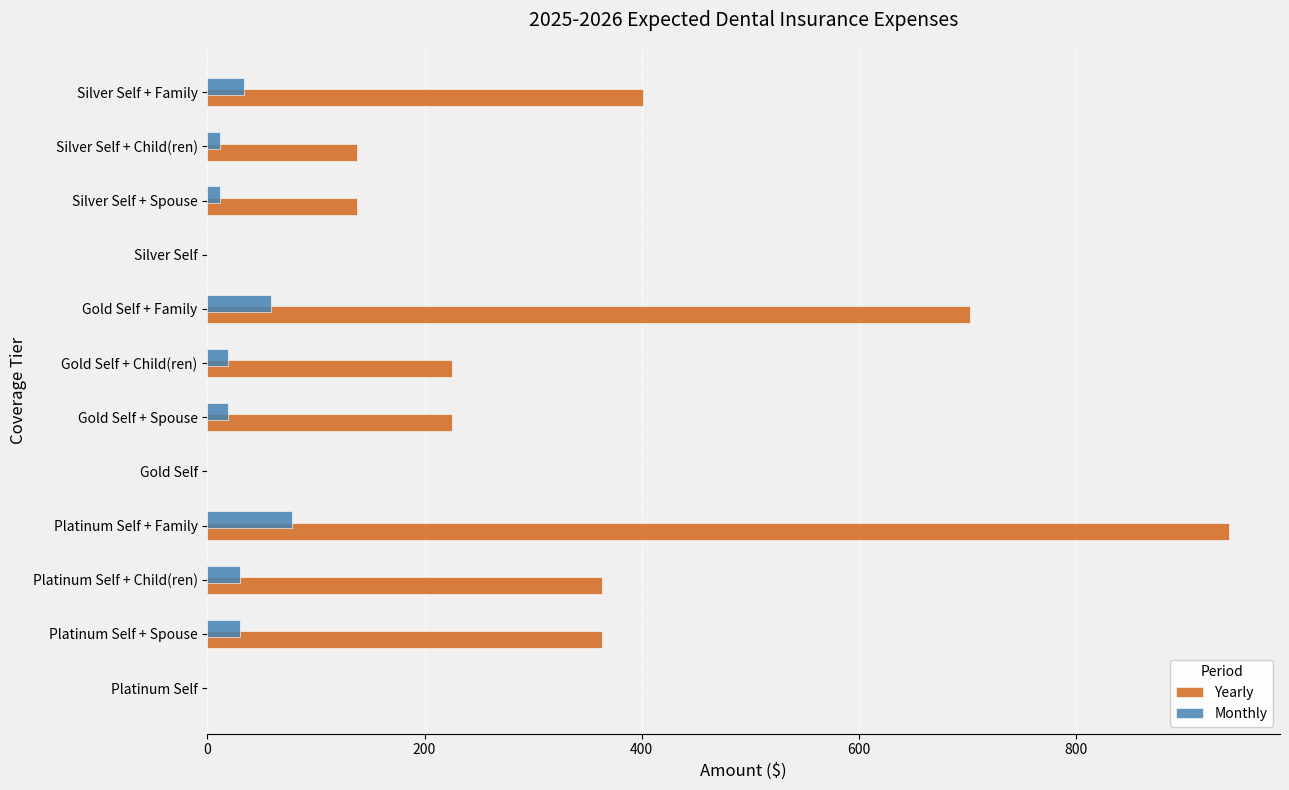

At which category is the sum across all series the highest?

Platinum Self + Family